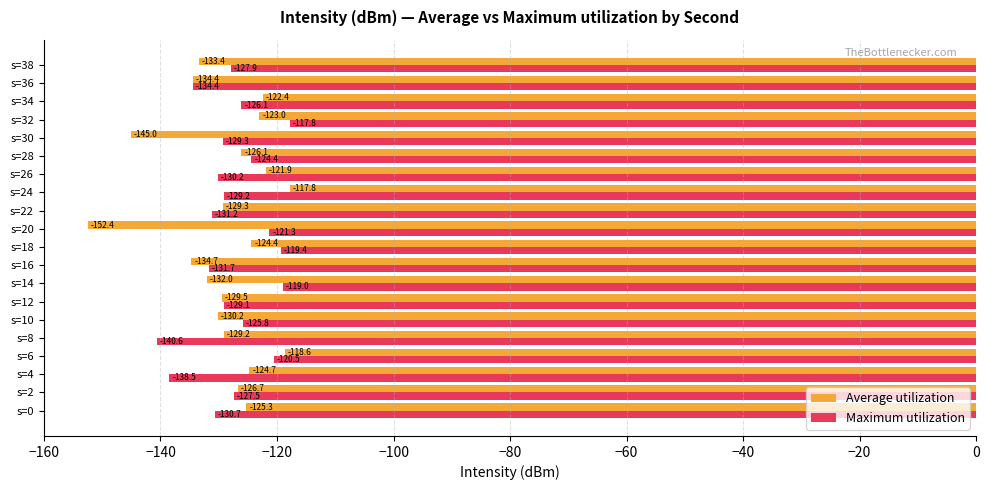

Which series has the largest range (max minus min)?

Average utilization